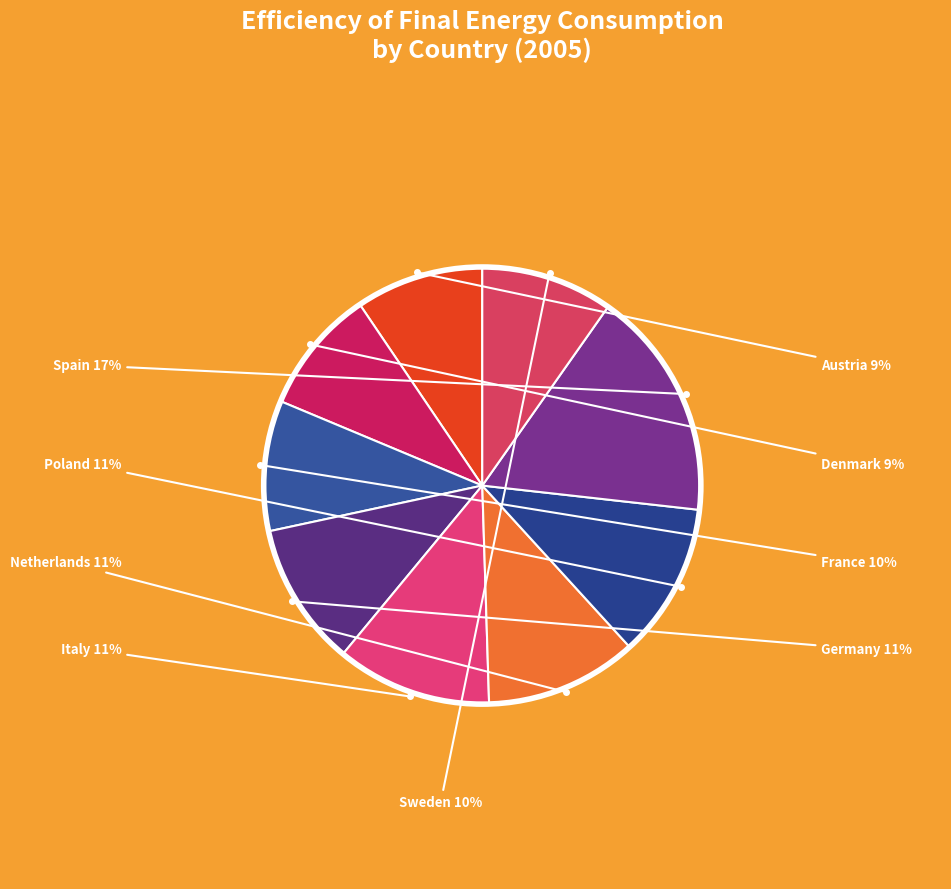

To the nearest percent, what portion does Sweden represent?

10%